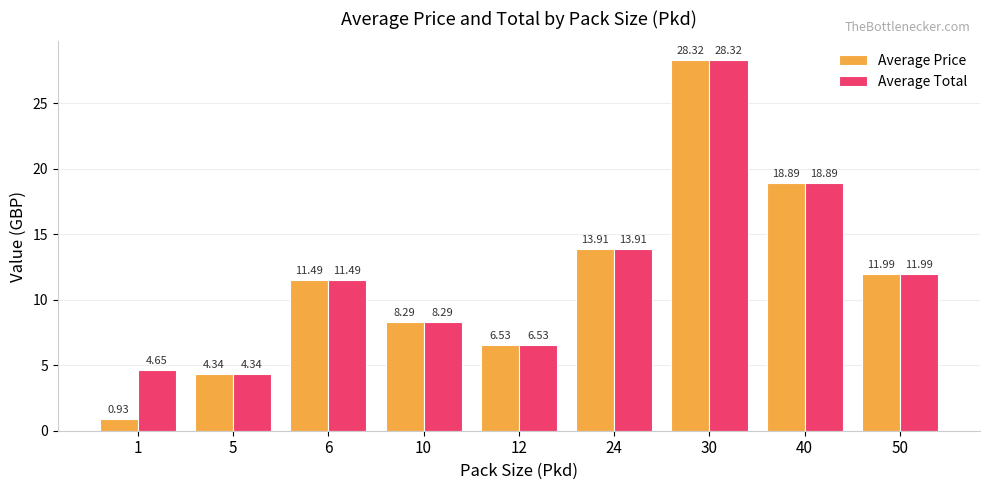

What value does the Average Total series have at 10?

8.3